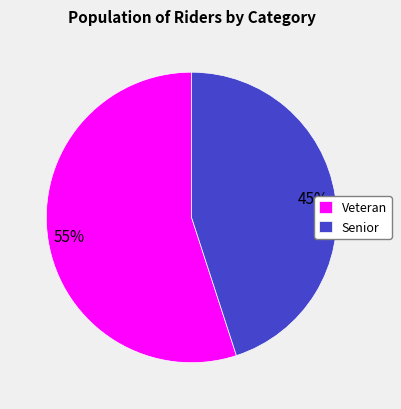

What is the smallest slice in the pie chart?

Senior